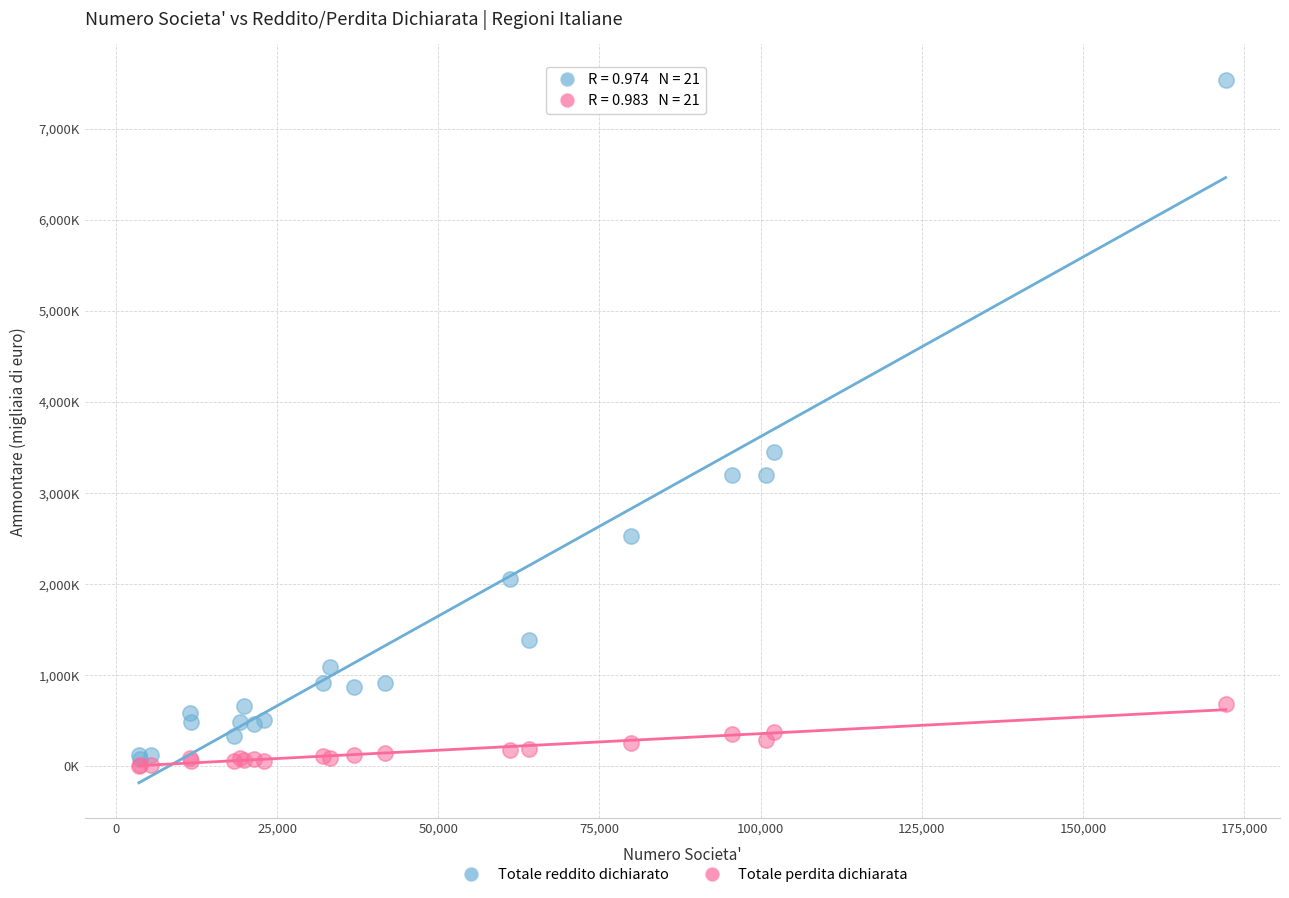

Which series contains the lowest Y value?

Totale perdita dichiarata